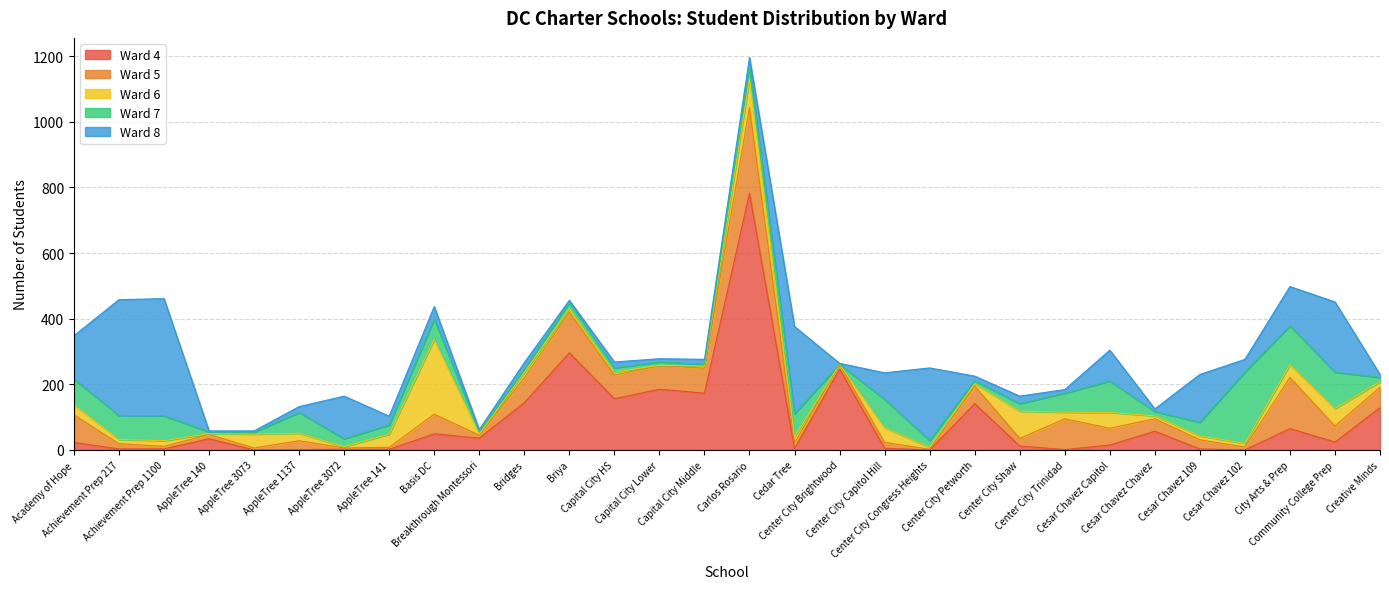

What is the greatest value displayed?

782